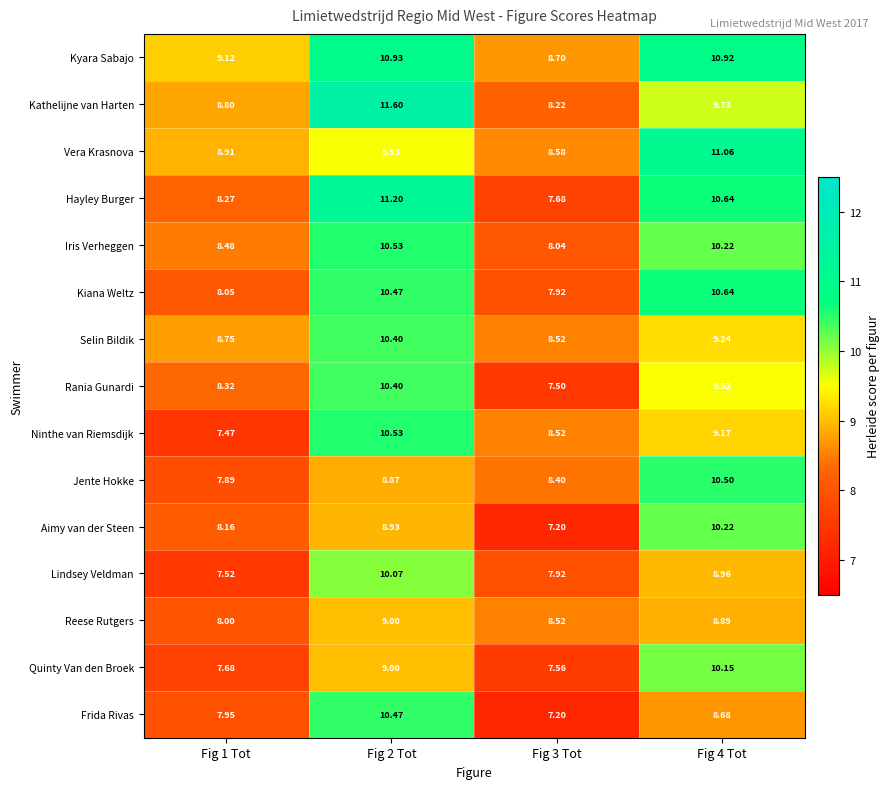

Which category has the highest value across all series?

Fig 2 Tot